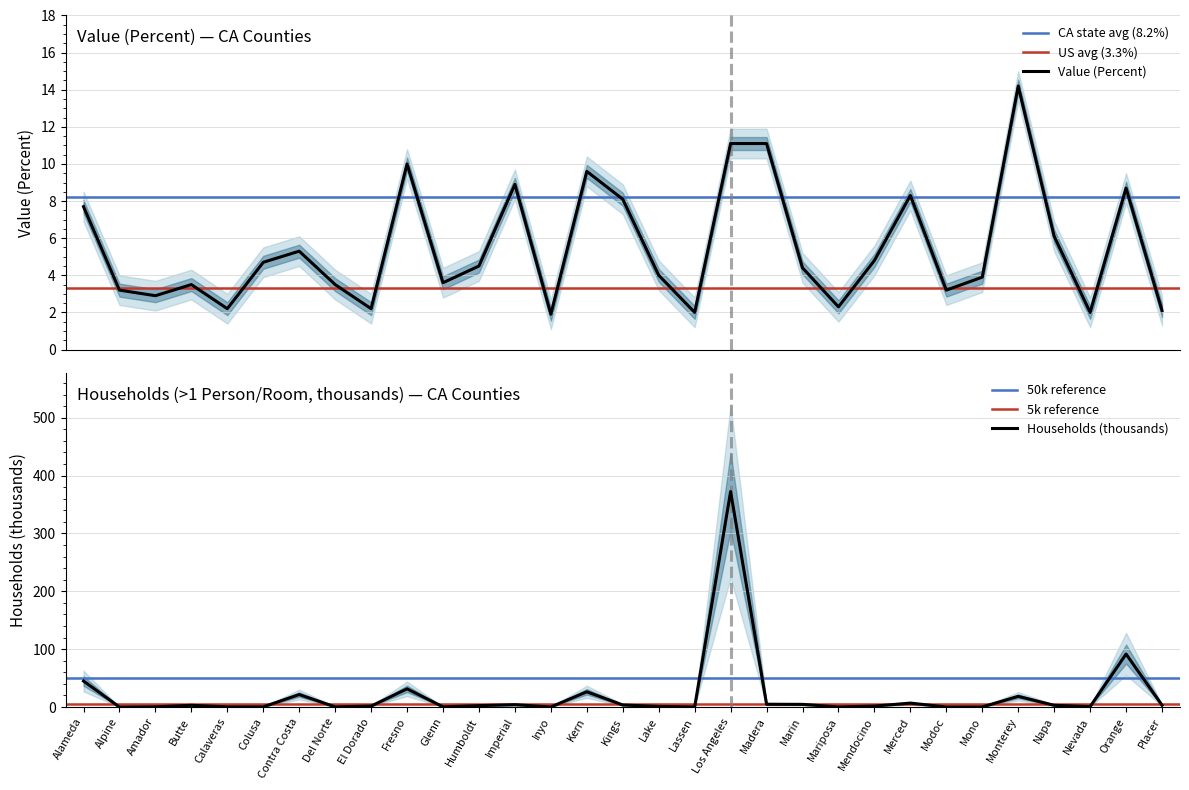

In Households (thousands), how many points are lower than both neighbors (excluding endpoints)?

9